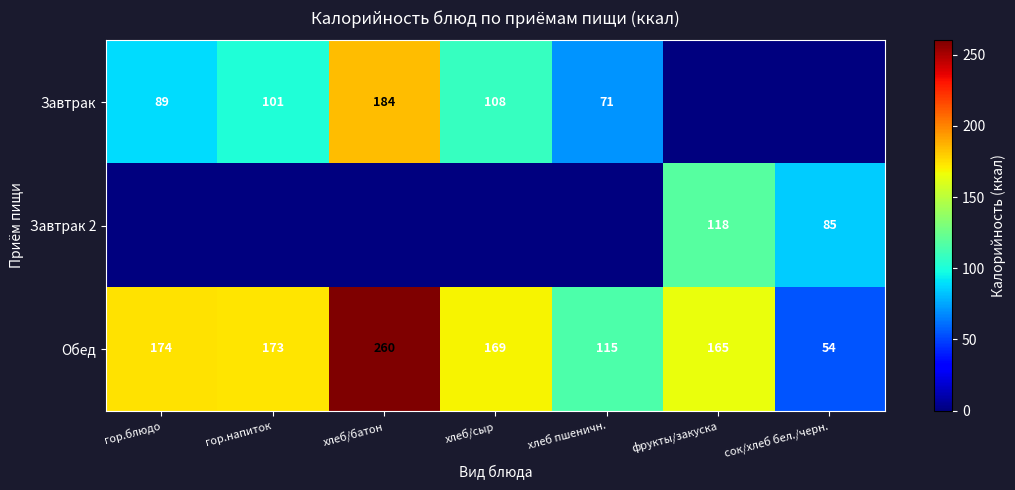

What is the sum of all Обед values?

1110